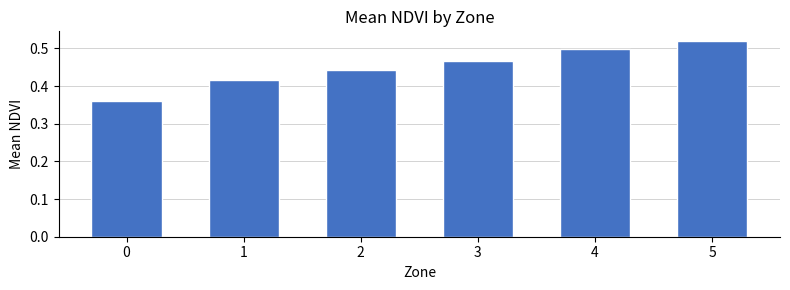

Count the values in the range 0 to 1.

6